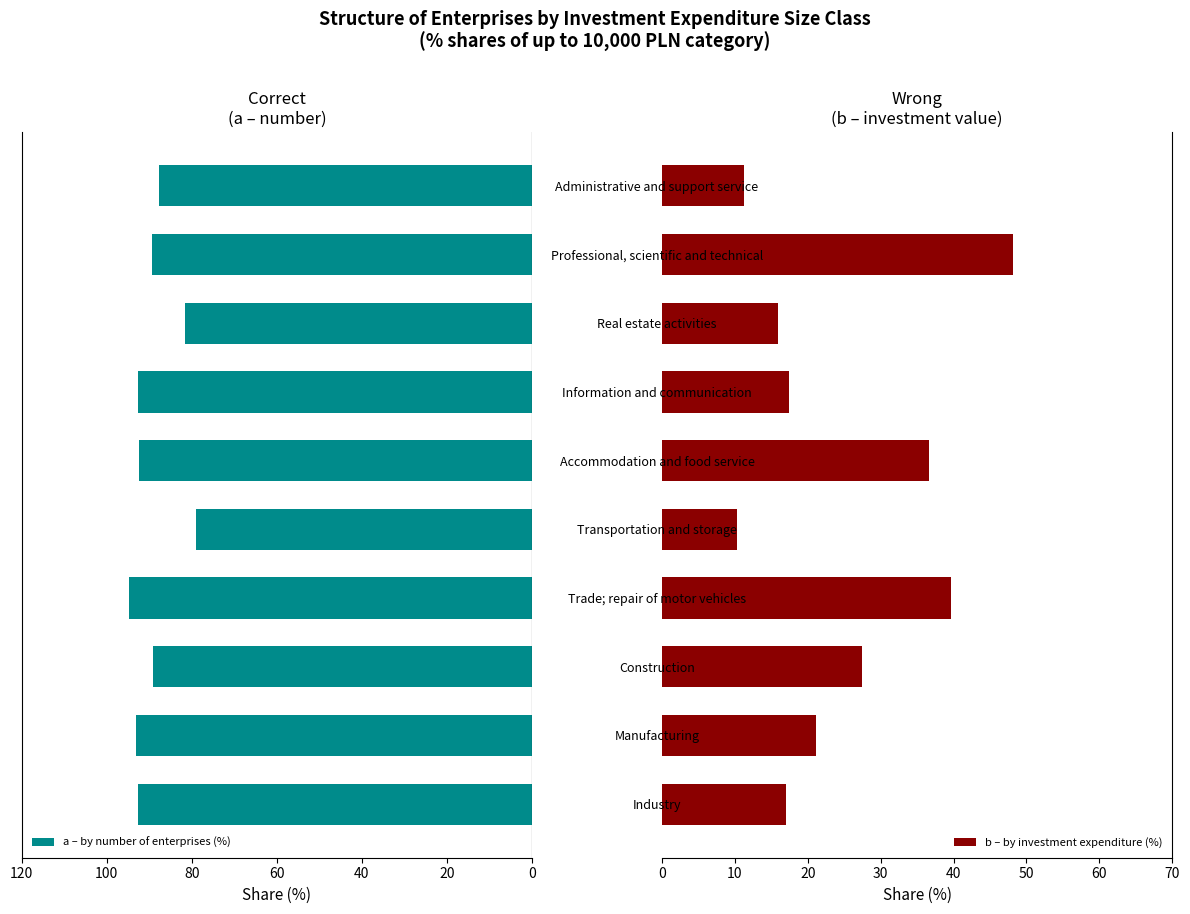

What is the difference between the second highest and minimum values in the a – by number of enterprises (%) series?

14.2